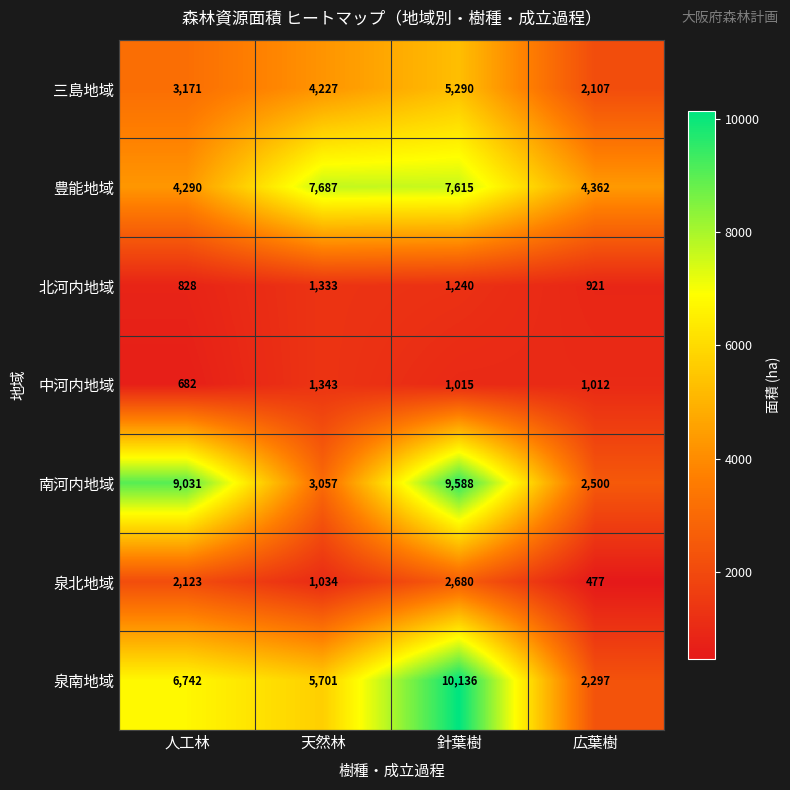

What is the difference between the 中河内地域 values at 針葉樹 and 広葉樹?

3